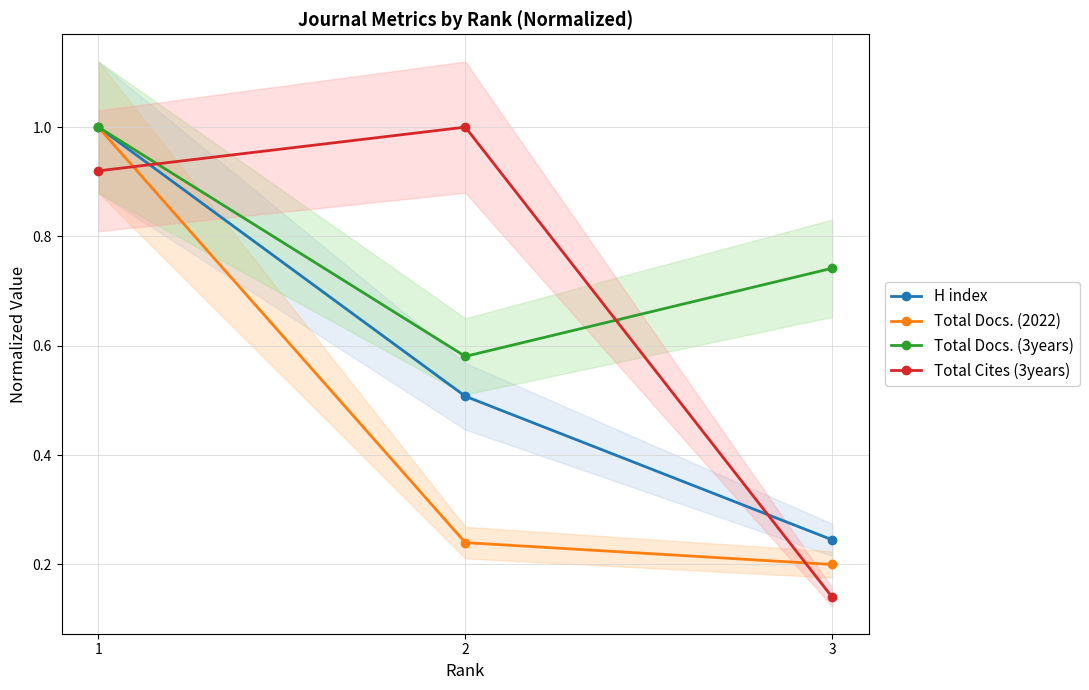

Rank the series by their maximum value, from highest to lowest.

H index, Total Docs. (2022), Total Docs. (3years), Total Cites (3years)